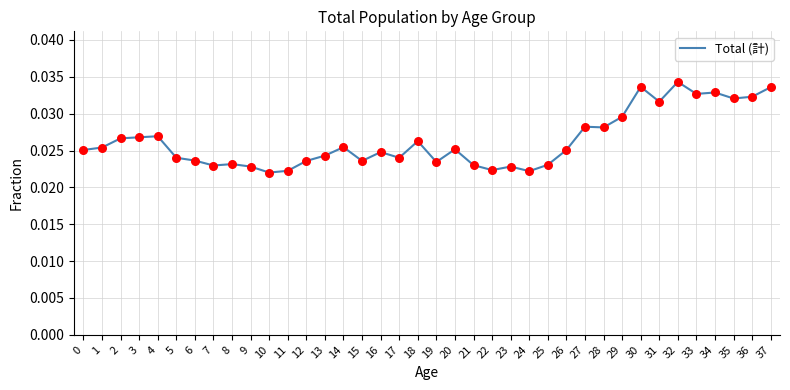

Between 27 and 8, which is larger?

27